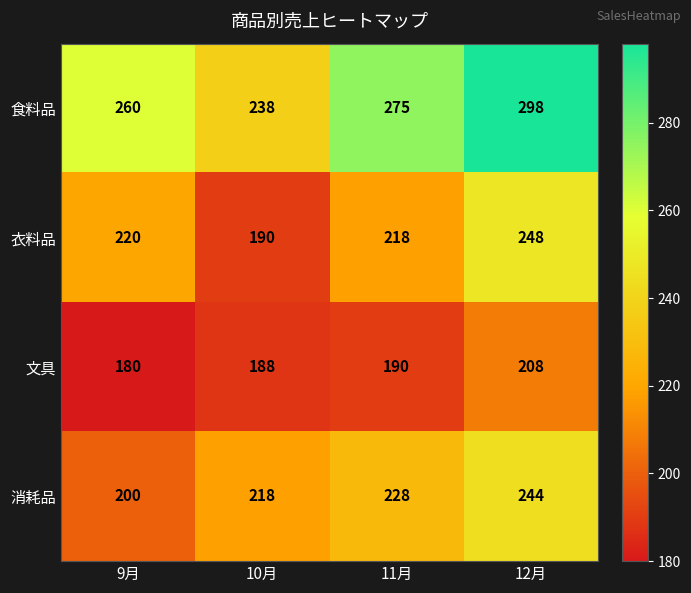

Which series has the widest spread of values?

食料品